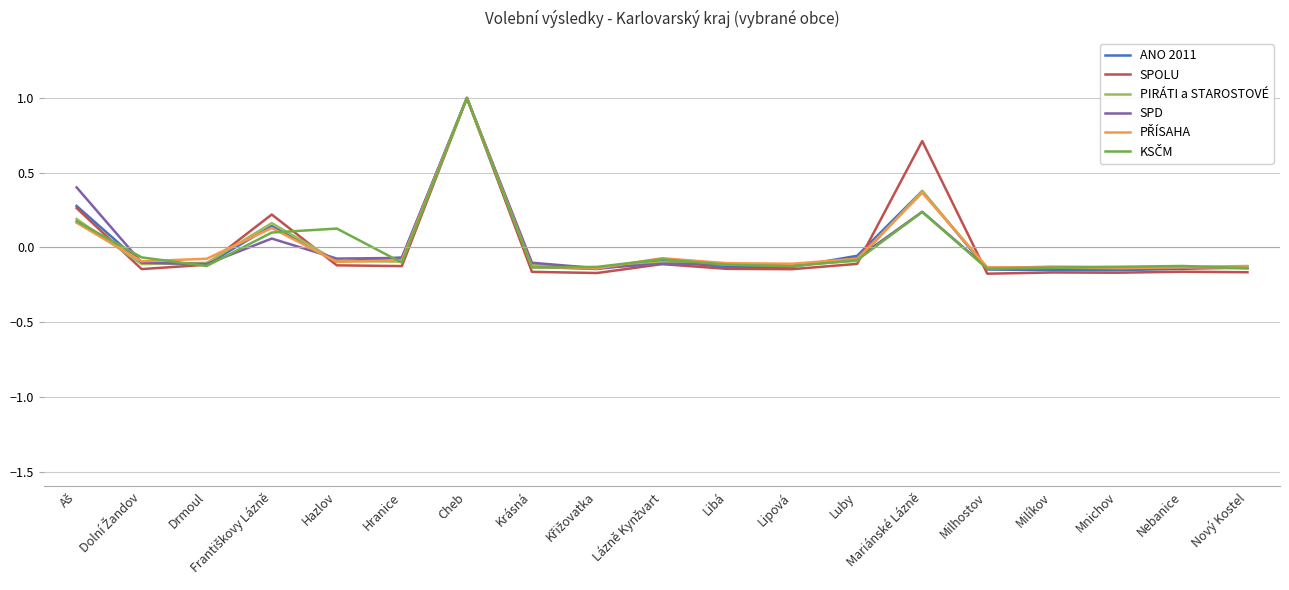

The value of SPD at Mariánské Lázně is 0.2. True or false?

True